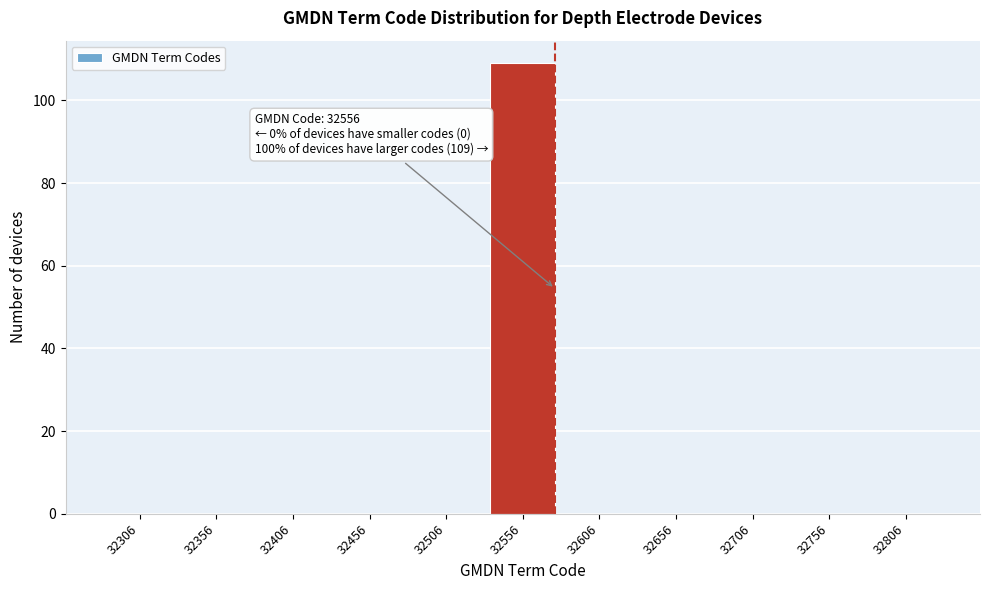

Reading right to left, transcribe all the data shown in this chart.

32806=0	32756=0	32706=0	32656=0	32606=0	32556=109	32506=0	32456=0	32406=0	32356=0	32306=0